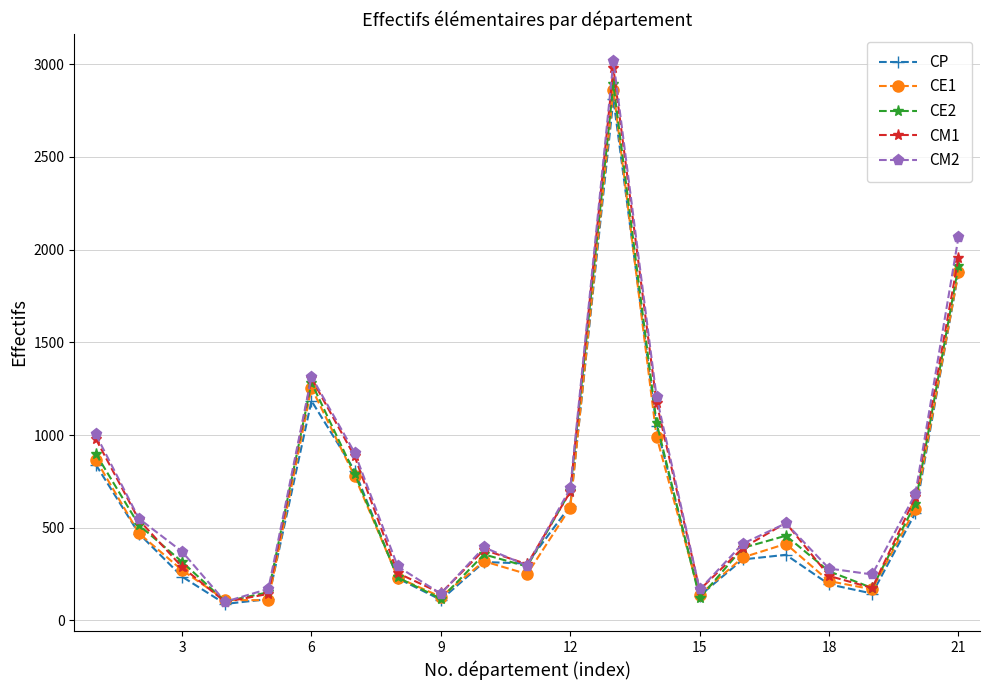

What is the lowest value of the CM2 series?

101